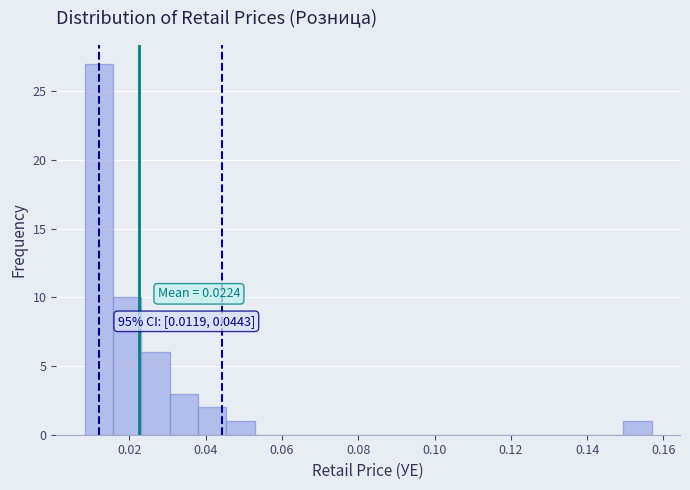

Around what value on the x-axis is the tallest bar? Give the approximate position of its centre, as read against the axis.

0.012